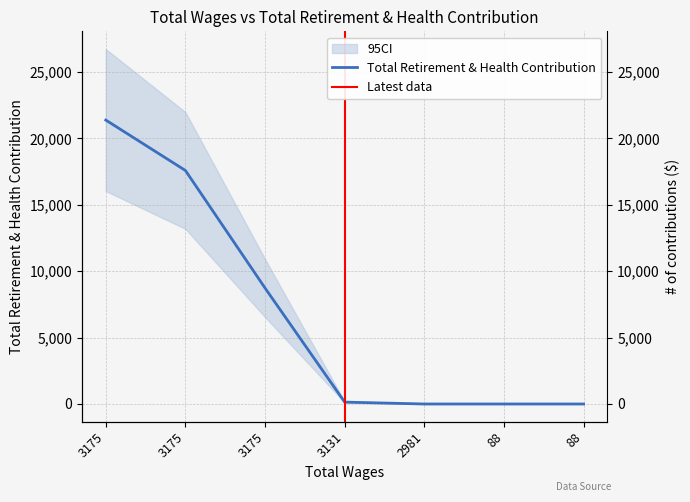

How many positive values are there?

4